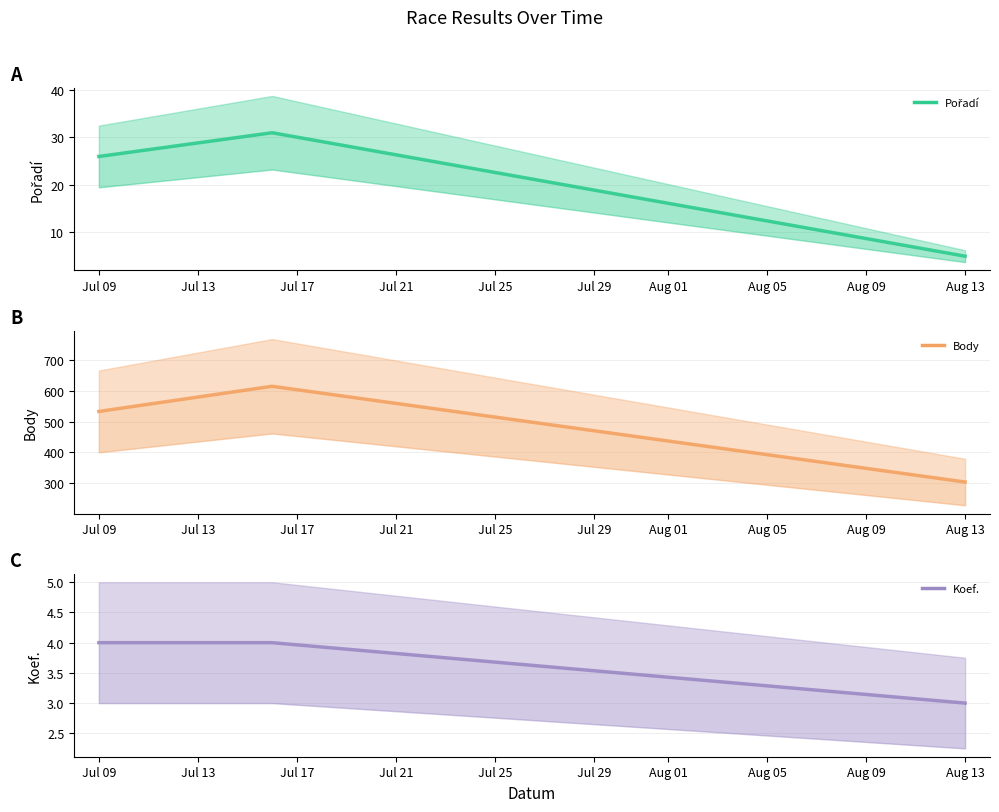

What is the spread (max minus min) of values at Aug 13?

300